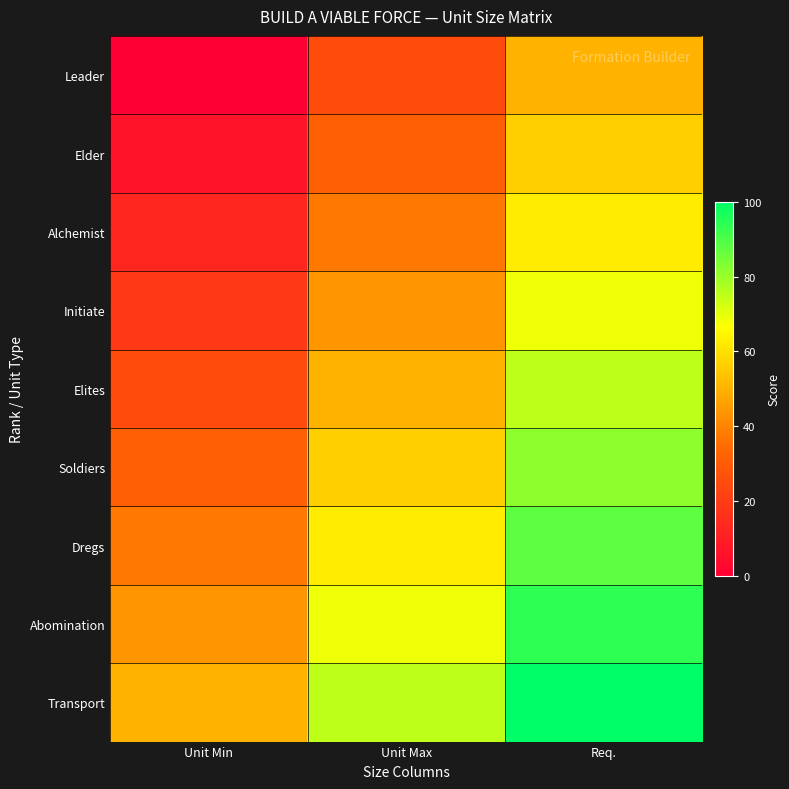

Which series has the largest total across all categories?

Transport